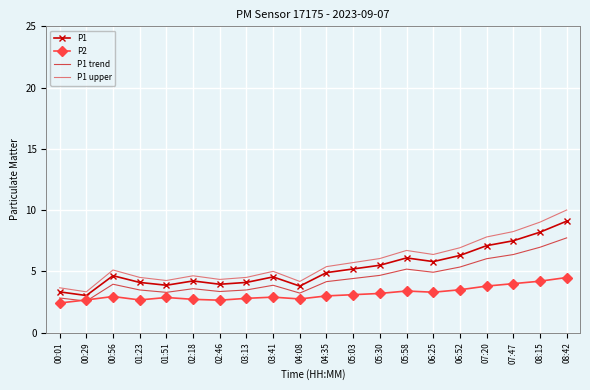

At which label does P1 trend reach its peak?

08:42